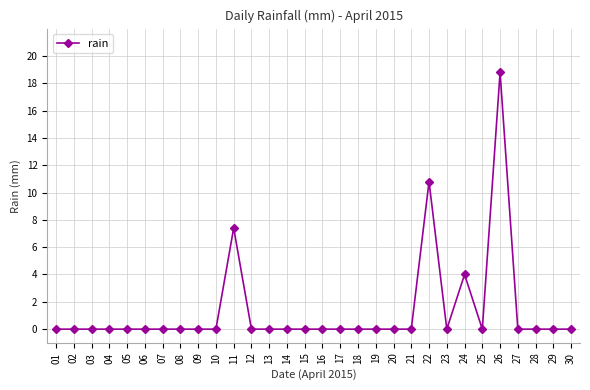

Reading left to right, extract all data points from this chart.

0.0	0.0	0.0	0.0	0.0	0.0	0.0	0.0	0.0	0.0	7.4	0.0	0.0	0.0	0.0	0.0	0.0	0.0	0.0	0.0	0.0	10.8	0.0	4.0	0.0	18.8	0.0	0.0	0.0	0.0